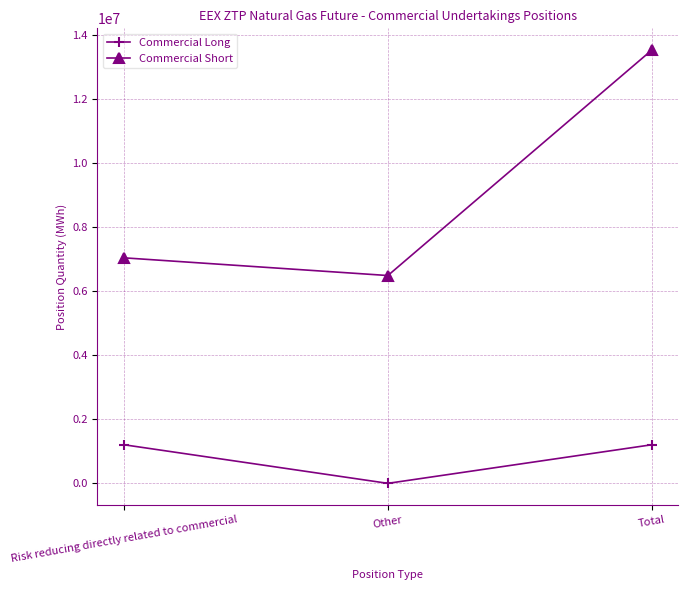

Reading left to right, extract all data points from this chart.

Commercial Long: Risk reducing directly related to commercial=1207040	Other=0	Total=1207040
Commercial Short: Risk reducing directly related to commercial=7048550	Other=6495155	Total=13543705